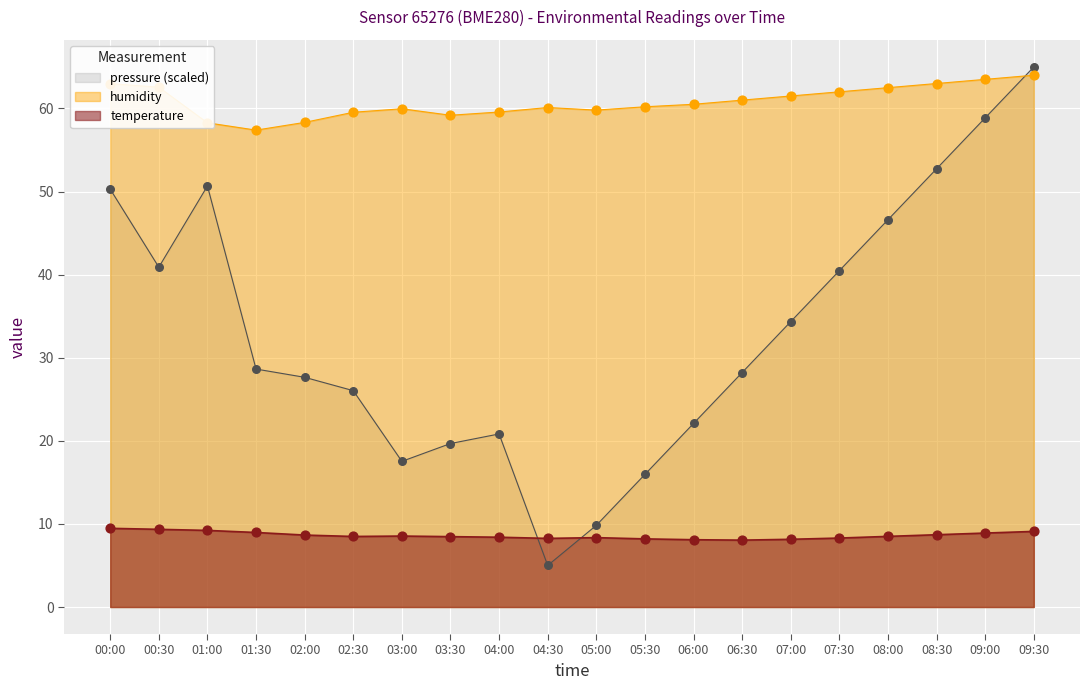

What are all the series names shown in the legend?

pressure (scaled), humidity, temperature